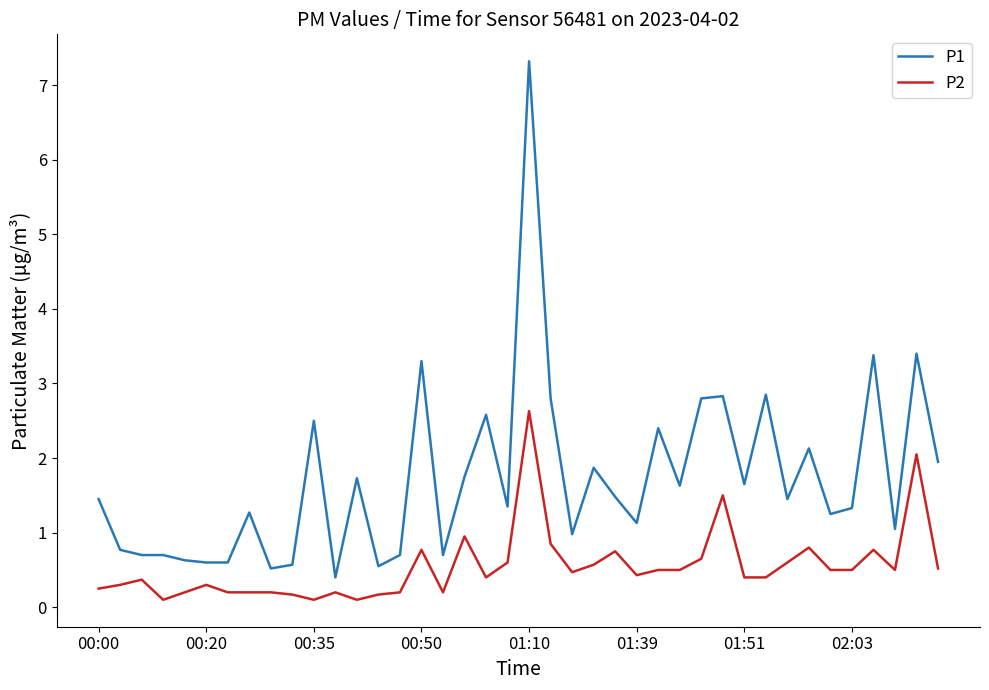

Which series has the largest total across all categories?

P1